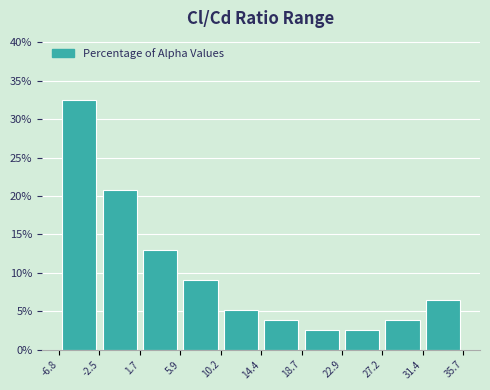

Reading left to right, transcribe this chart: for each bar, give the range it covers on the x-axis and its height. The values are not printed on the chart, so give them approximately, as read against the axis.

-6.8 to -2.5: 32.5
-2.5 to 1.7: 21.0
1.7 to 5.9: 13.0
5.9 to 10.2: 9.0
10.2 to 14.4: 5.0
14.4 to 18.7: 4.0
18.7 to 22.9: 2.5
22.9 to 27.2: 2.5
27.2 to 31.4: 4.0
31.4 to 35.7: 6.5